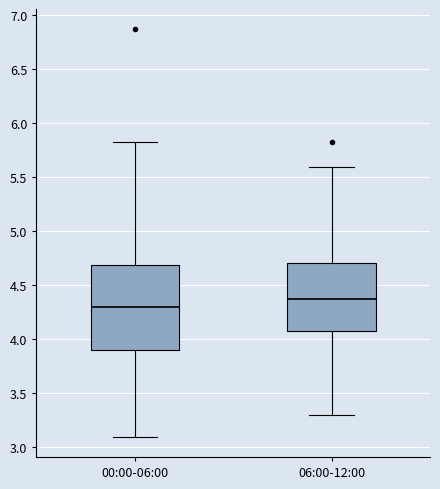

Which box is the tallest, from its lower edge to its upper edge?

00:00-06:00